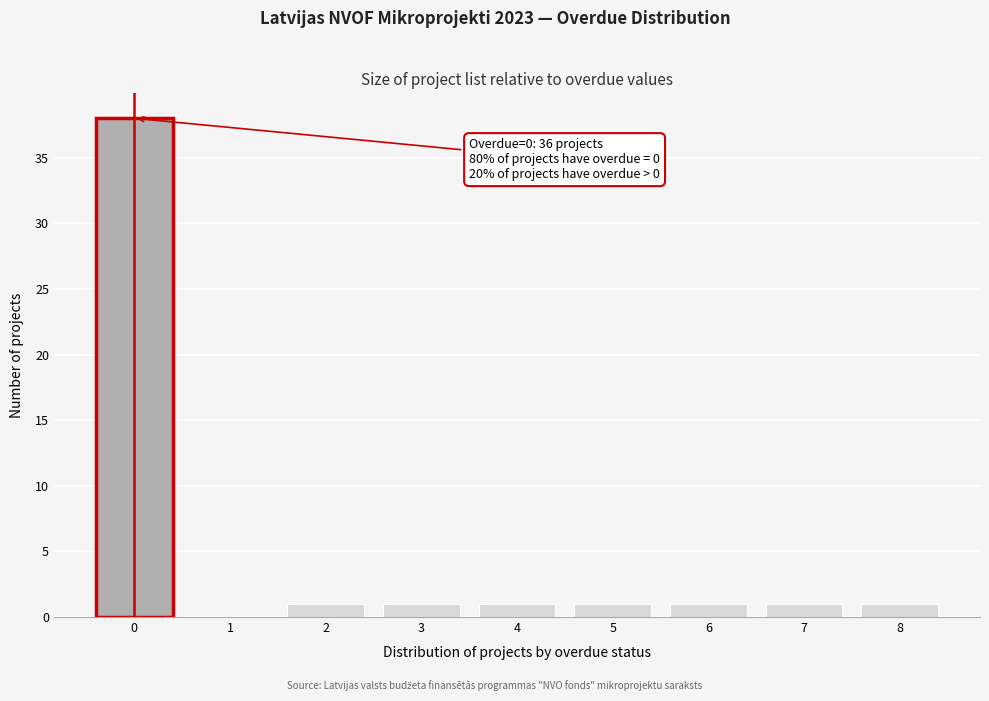

Which range on the x-axis has the tallest bar?

-0.5 to 0.5